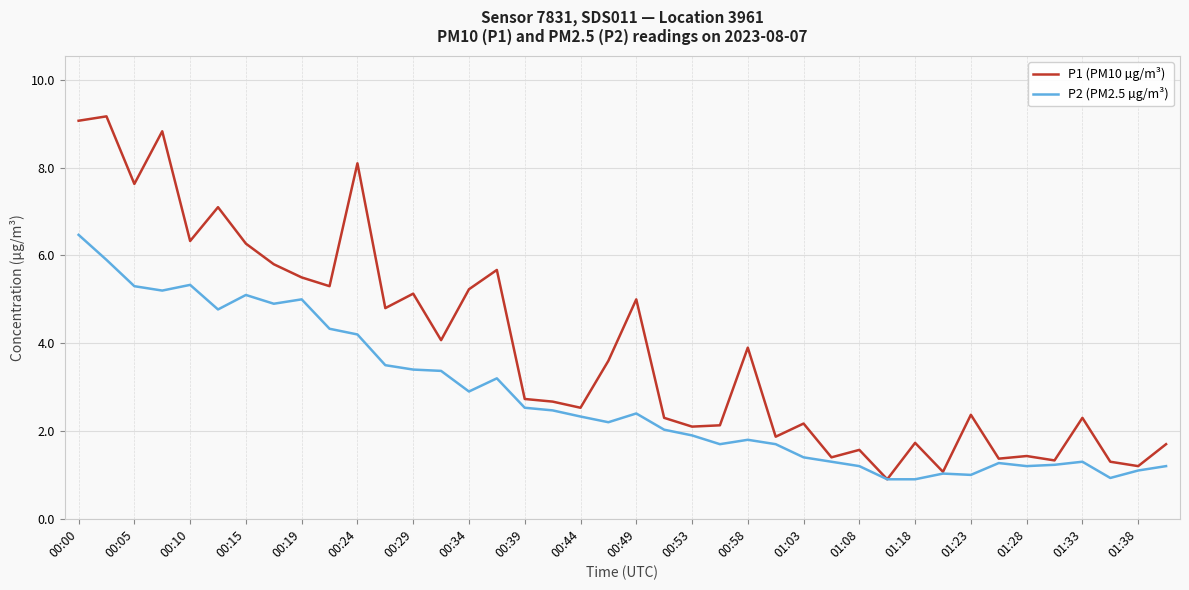

Which series has the widest spread of values?

P1 (PM10 µg/m³)